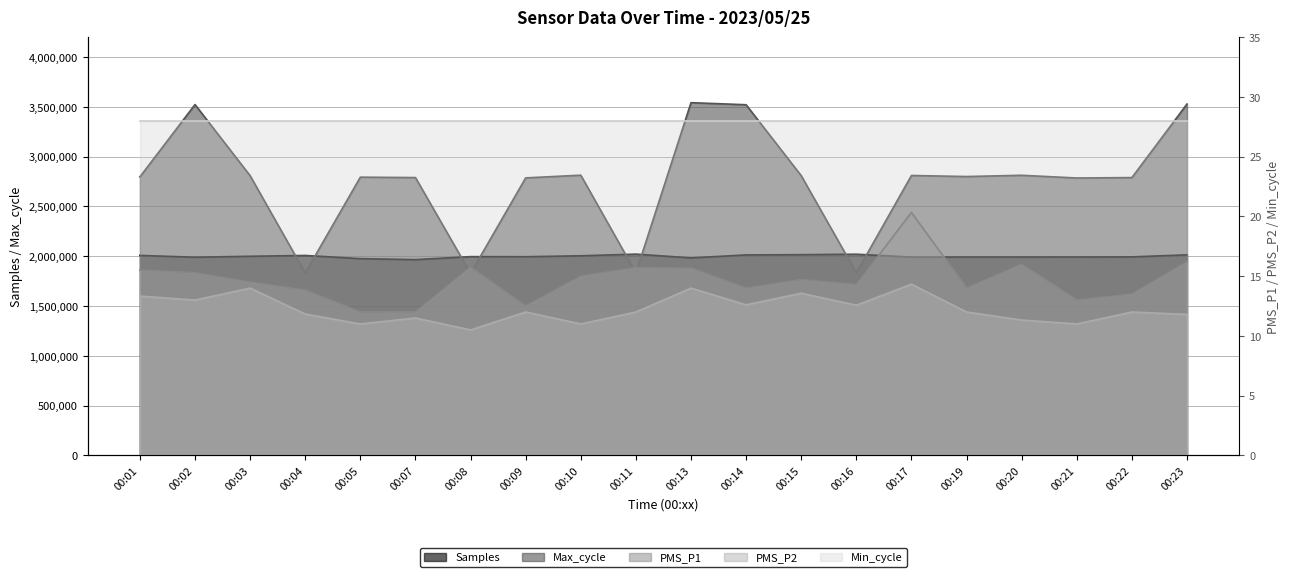

Rank the series at 00:19 from highest to lowest value.

Max_cycle, Samples, PMS_P1, PMS_P2